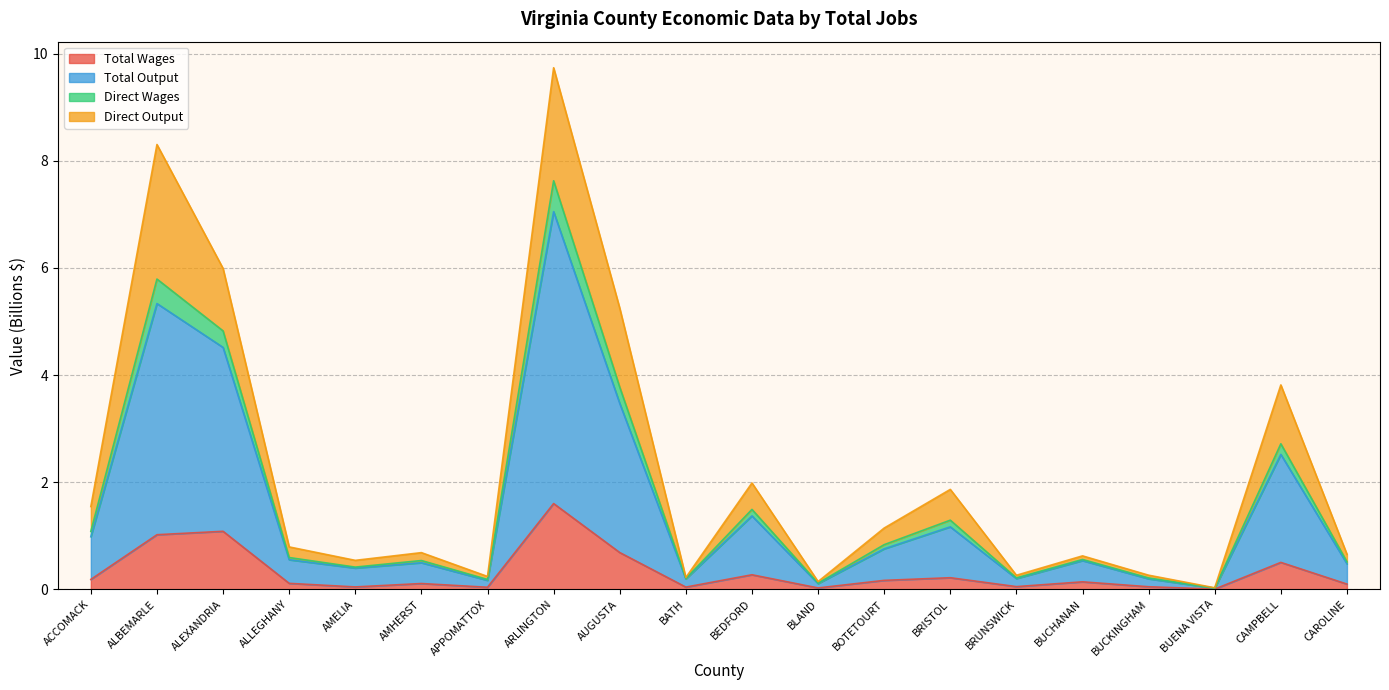

At which category does Total Wages reach its first local peak?

ALEXANDRIA